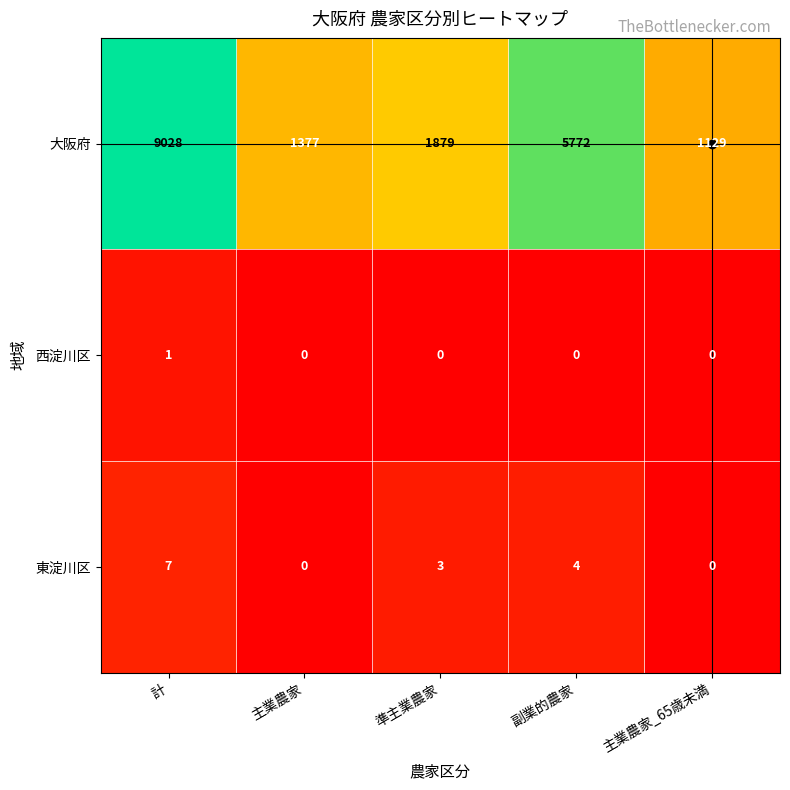

What is the average value of the 大阪府 series?

3837